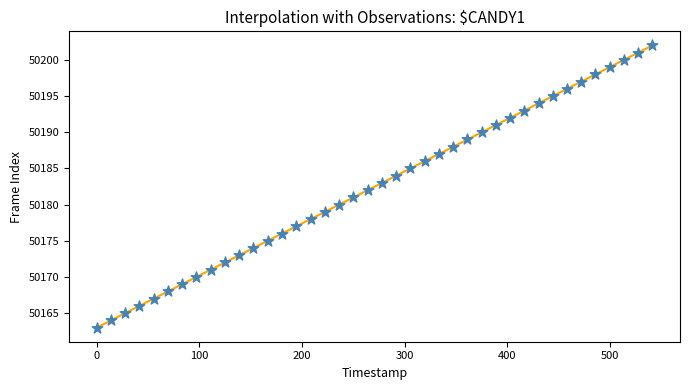

What is the maximum value shown in the chart?

50202